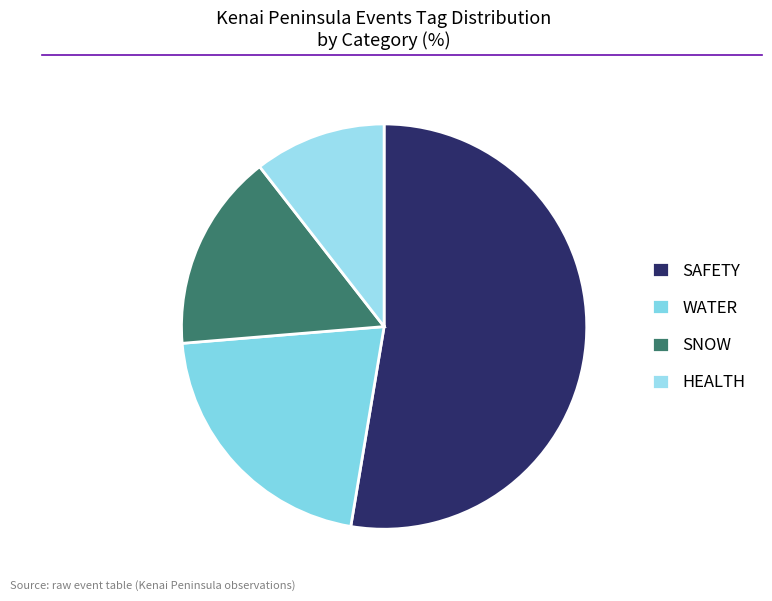

Count the number of slices in the pie.

4